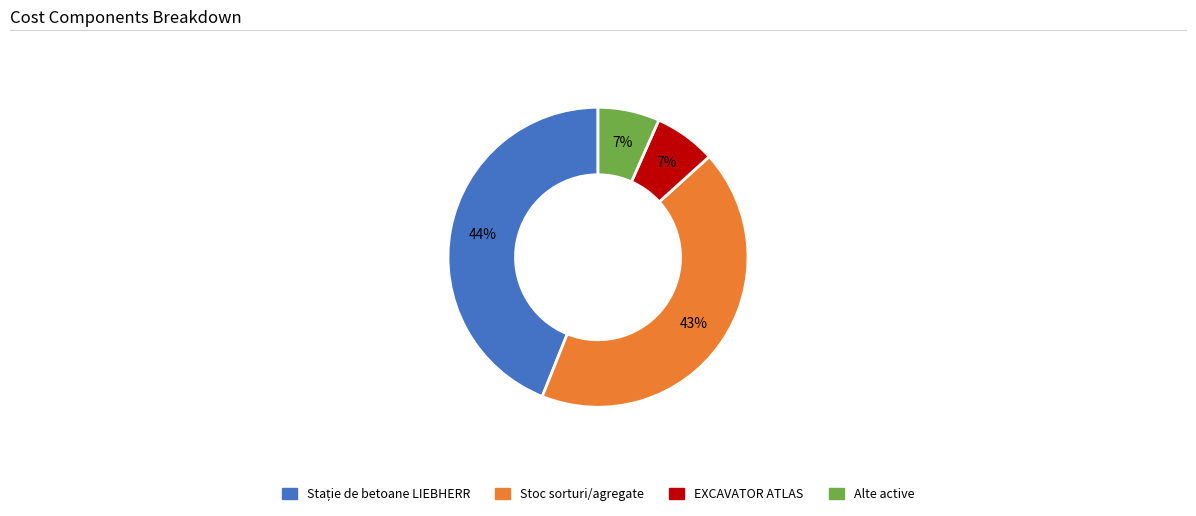

Does any single category account for the majority?

No